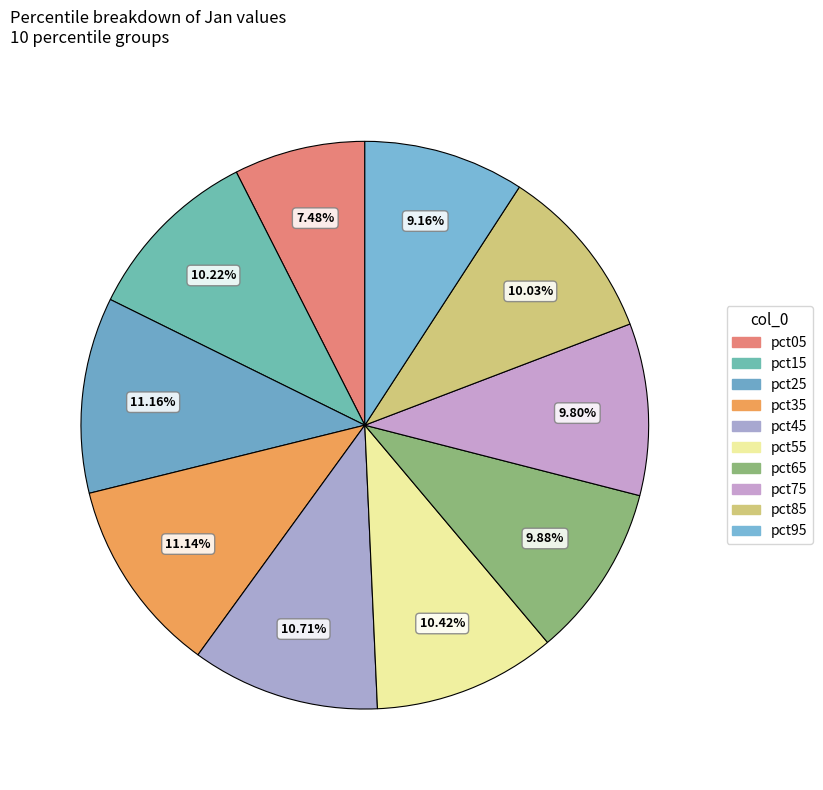

The pct05 slice represents 1% of the pie. True or false?

False